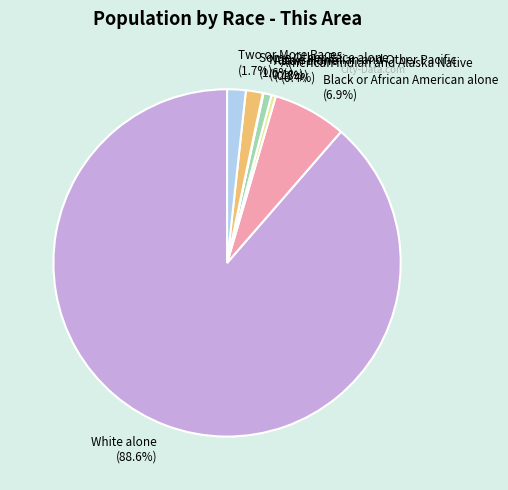

Is the sum of White alone and Some Other Race alone greater than half?

Yes